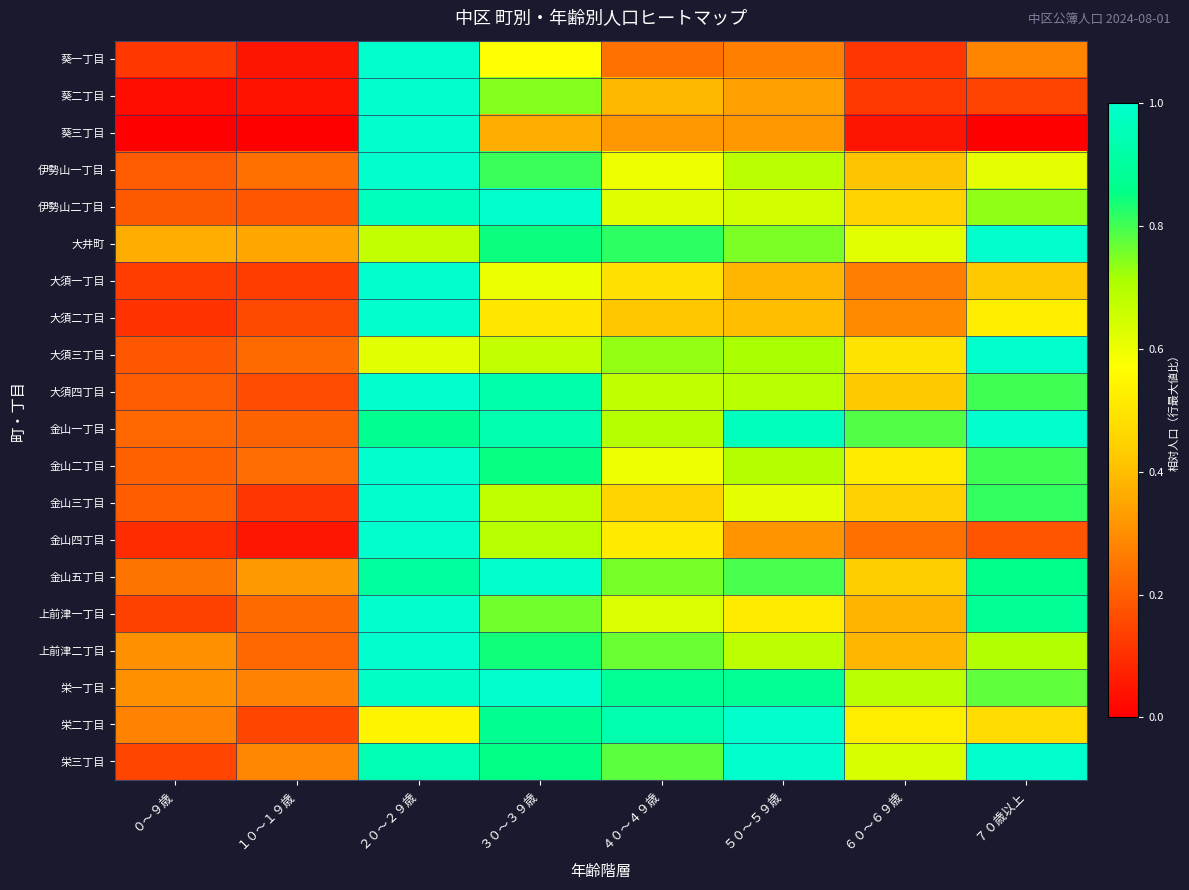

Reading left to right, list all the values displayed in this chart.

葵一丁目: ０～９歳=0.1	１０～１９歳=0.0	２０～２９歳=1.0	３０～３９歳=0.6	４０～４９歳=0.2	５０～５９歳=0.3	６０～６９歳=0.1	７０歳以上=0.3
葵二丁目: ０～９歳=0.0	１０～１９歳=0.0	２０～２９歳=1.0	３０～３９歳=0.7	４０～４９歳=0.4	５０～５９歳=0.3	６０～６９歳=0.1	７０歳以上=0.1
葵三丁目: ０～９歳=0.0	１０～１９歳=0.0	２０～２９歳=1.0	３０～３９歳=0.4	４０～４９歳=0.3	５０～５９歳=0.3	６０～６９歳=0.0	７０歳以上=0.0
伊勢山一丁目: ０～９歳=0.2	１０～１９歳=0.2	２０～２９歳=1.0	３０～３９歳=0.8	４０～４９歳=0.6	５０～５９歳=0.7	６０～６９歳=0.4	７０歳以上=0.6
伊勢山二丁目: ０～９歳=0.2	１０～１９歳=0.2	２０～２９歳=1.0	３０～３９歳=1.0	４０～４９歳=0.6	５０～５９歳=0.6	６０～６９歳=0.4	７０歳以上=0.7
大井町: ０～９歳=0.4	１０～１９歳=0.4	２０～２９歳=0.7	３０～３９歳=0.8	４０～４９歳=0.8	５０～５９歳=0.8	６０～６９歳=0.6	７０歳以上=1.0
大須一丁目: ０～９歳=0.1	１０～１９歳=0.1	２０～２９歳=1.0	３０～３９歳=0.6	４０～４９歳=0.5	５０～５９歳=0.4	６０～６９歳=0.3	７０歳以上=0.4
大須二丁目: ０～９歳=0.1	１０～１９歳=0.2	２０～２９歳=1.0	３０～３９歳=0.5	４０～４９歳=0.4	５０～５９歳=0.4	６０～６９歳=0.3	７０歳以上=0.5
大須三丁目: ０～９歳=0.2	１０～１９歳=0.2	２０～２９歳=0.6	３０～３９歳=0.7	４０～４９歳=0.7	５０～５９歳=0.7	６０～６９歳=0.5	７０歳以上=1.0
大須四丁目: ０～９歳=0.2	１０～１９歳=0.2	２０～２９歳=1.0	３０～３９歳=0.9	４０～４９歳=0.7	５０～５９歳=0.7	６０～６９歳=0.4	７０歳以上=0.8
金山一丁目: ０～９歳=0.2	１０～１９歳=0.2	２０～２９歳=0.9	３０～３９歳=0.9	４０～４９歳=0.7	５０～５９歳=1.0	６０～６９歳=0.8	７０歳以上=1.0
金山二丁目: ０～９歳=0.2	１０～１９歳=0.2	２０～２９歳=1.0	３０～３９歳=0.8	４０～４９歳=0.6	５０～５９歳=0.7	６０～６９歳=0.5	７０歳以上=0.8
金山三丁目: ０～９歳=0.2	１０～１９歳=0.1	２０～２９歳=1.0	３０～３９歳=0.7	４０～４９歳=0.5	５０～５９歳=0.6	６０～６９歳=0.4	７０歳以上=0.8
金山四丁目: ０～９歳=0.1	１０～１９歳=0.0	２０～２９歳=1.0	３０～３９歳=0.7	４０～４９歳=0.5	５０～５９歳=0.3	６０～６９歳=0.2	７０歳以上=0.2
金山五丁目: ０～９歳=0.2	１０～１９歳=0.3	２０～２９歳=0.9	３０～３９歳=1.0	４０～４９歳=0.8	５０～５９歳=0.8	６０～６９歳=0.4	７０歳以上=0.9
上前津一丁目: ０～９歳=0.1	１０～１９歳=0.2	２０～２９歳=1.0	３０～３９歳=0.8	４０～４９歳=0.6	５０～５９歳=0.5	６０～６９歳=0.4	７０歳以上=0.9
上前津二丁目: ０～９歳=0.3	１０～１９歳=0.2	２０～２９歳=1.0	３０～３９歳=0.8	４０～４９歳=0.8	５０～５９歳=0.7	６０～６９歳=0.4	７０歳以上=0.7
栄一丁目: ０～９歳=0.3	１０～１９歳=0.3	２０～２９歳=1.0	３０～３９歳=1.0	４０～４９歳=0.9	５０～５９歳=0.9	６０～６９歳=0.7	７０歳以上=0.8
栄二丁目: ０～９歳=0.3	１０～１９歳=0.1	２０～２９歳=0.5	３０～３９歳=0.9	４０～４９歳=0.9	５０～５９歳=1.0	６０～６９歳=0.5	７０歳以上=0.5
栄三丁目: ０～９歳=0.1	１０～１９歳=0.3	２０～２９歳=0.9	３０～３９歳=0.9	４０～４９歳=0.8	５０～５９歳=1.0	６０～６９歳=0.6	７０歳以上=1.0